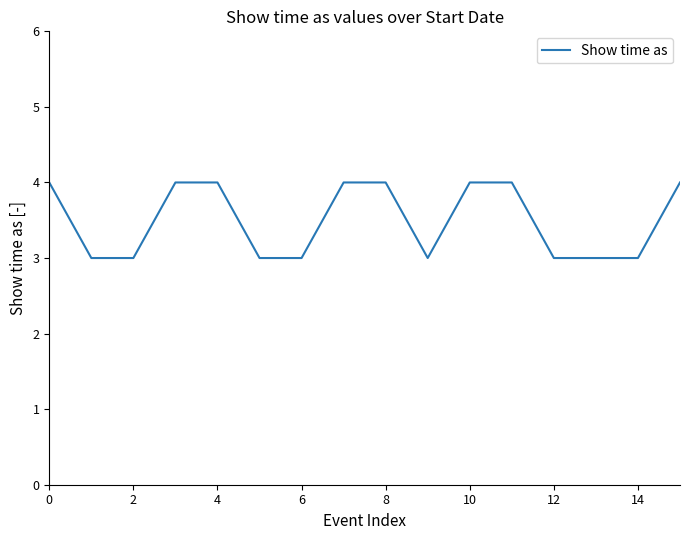

Does the chart display data point markers on the line(s)?

No